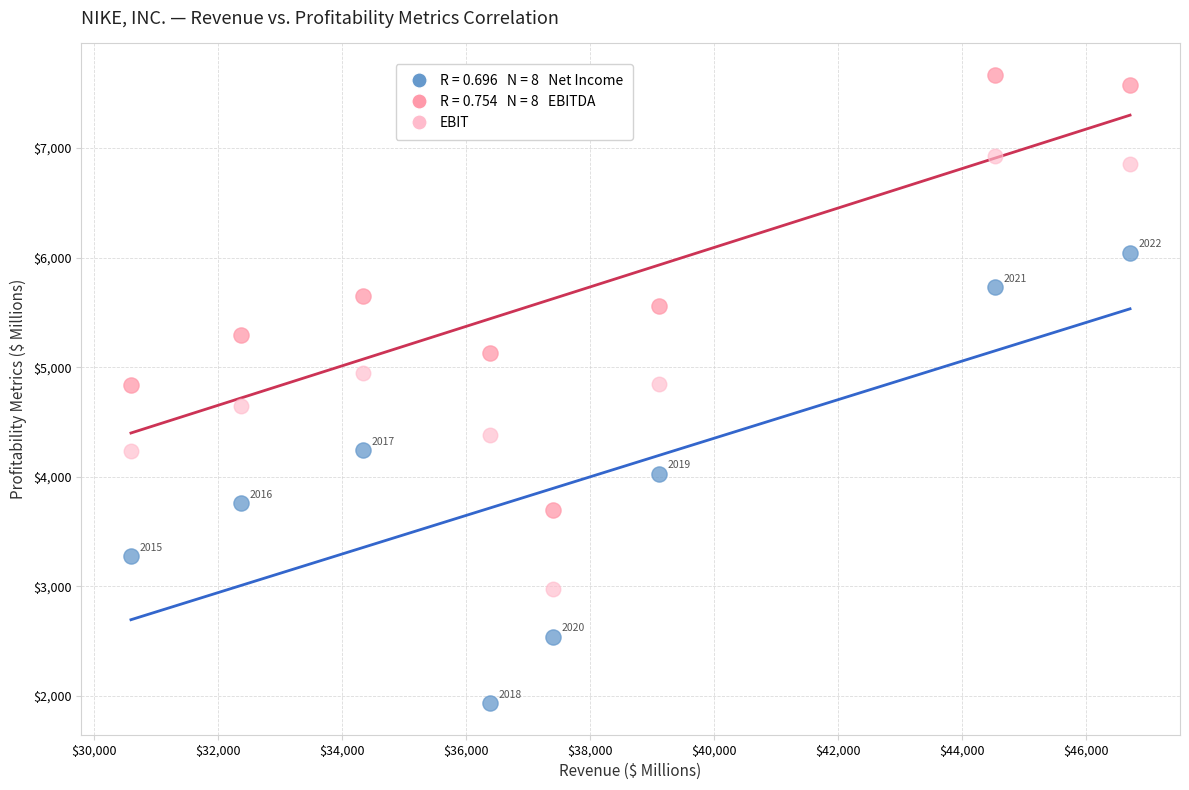

Across all data points, what is the range of Y values (max minus min)?

5734